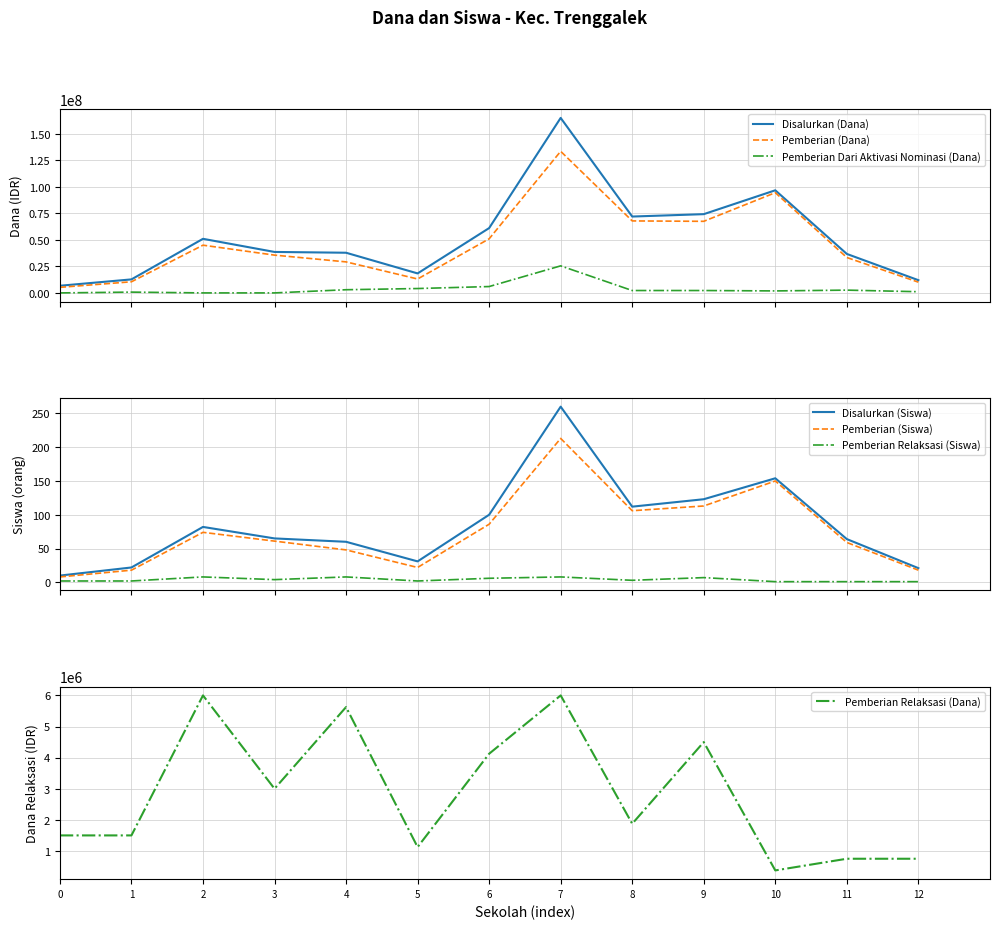

How many interior local peaks does the Disalurkan (Dana) series have?

3